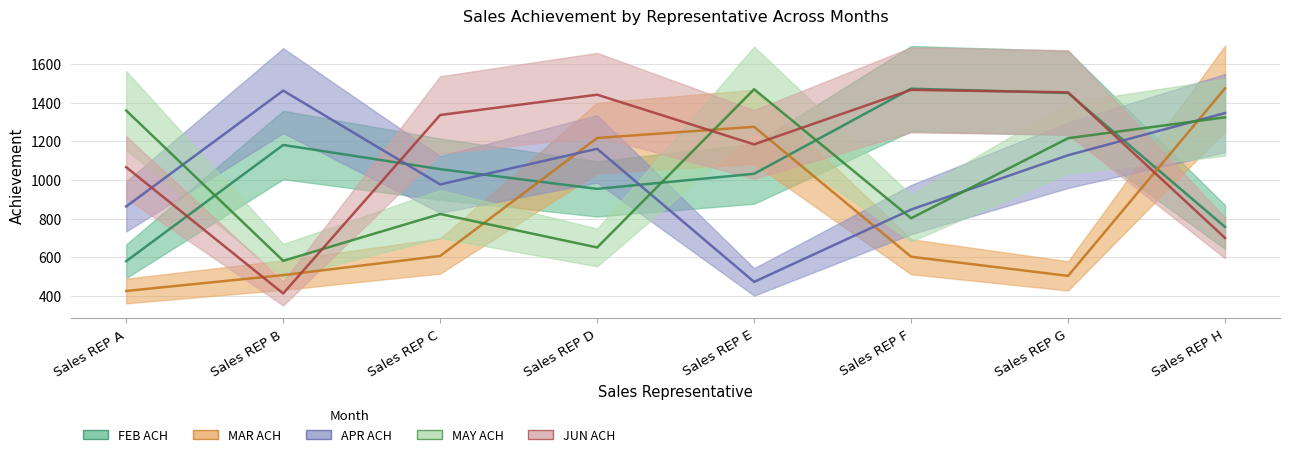

How many interior local peaks does the JUN ACH series have?

2